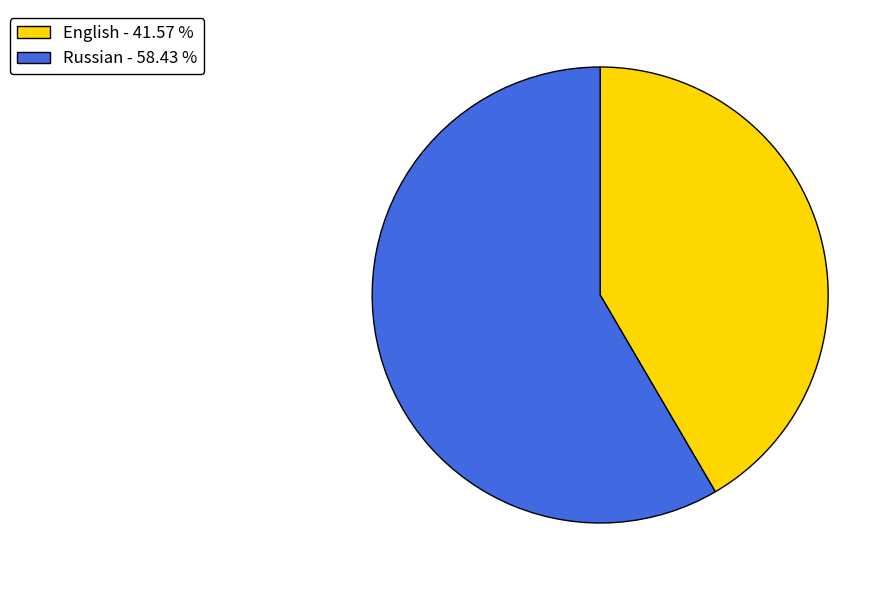

Which slice is the smallest?

English - 41.57 %